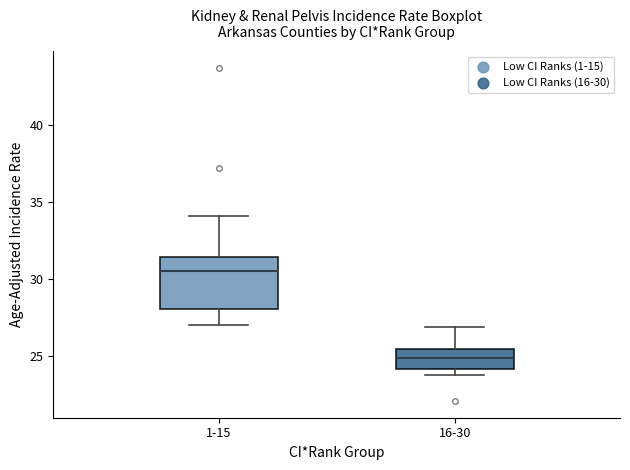

Which box is the tallest, from its lower edge to its upper edge?

1-15